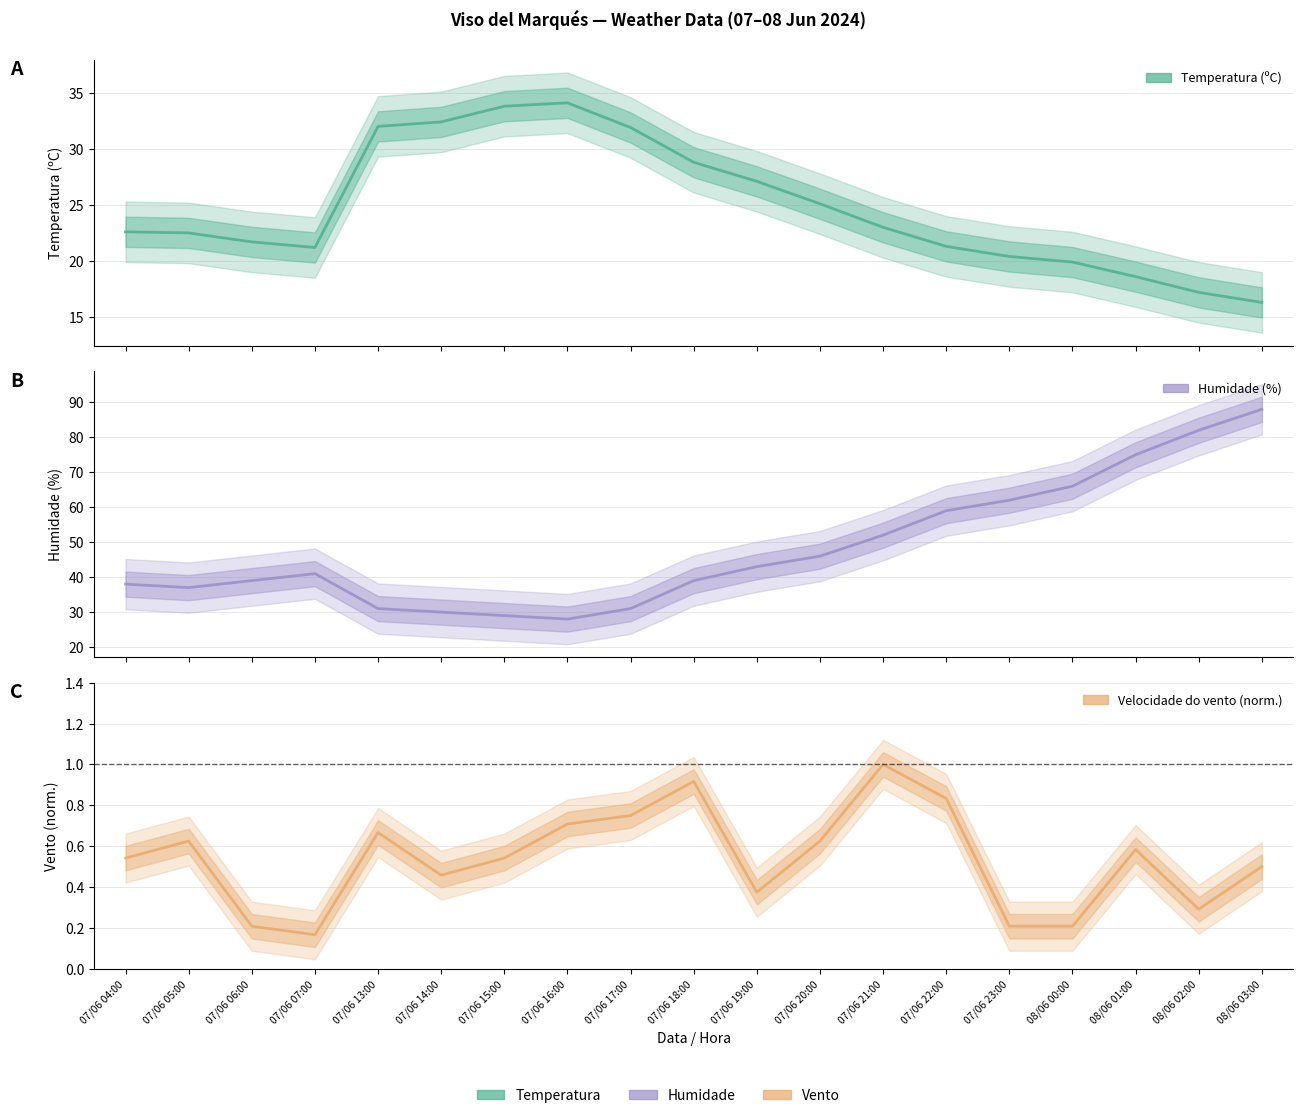

How many lines are shown in the chart?

3